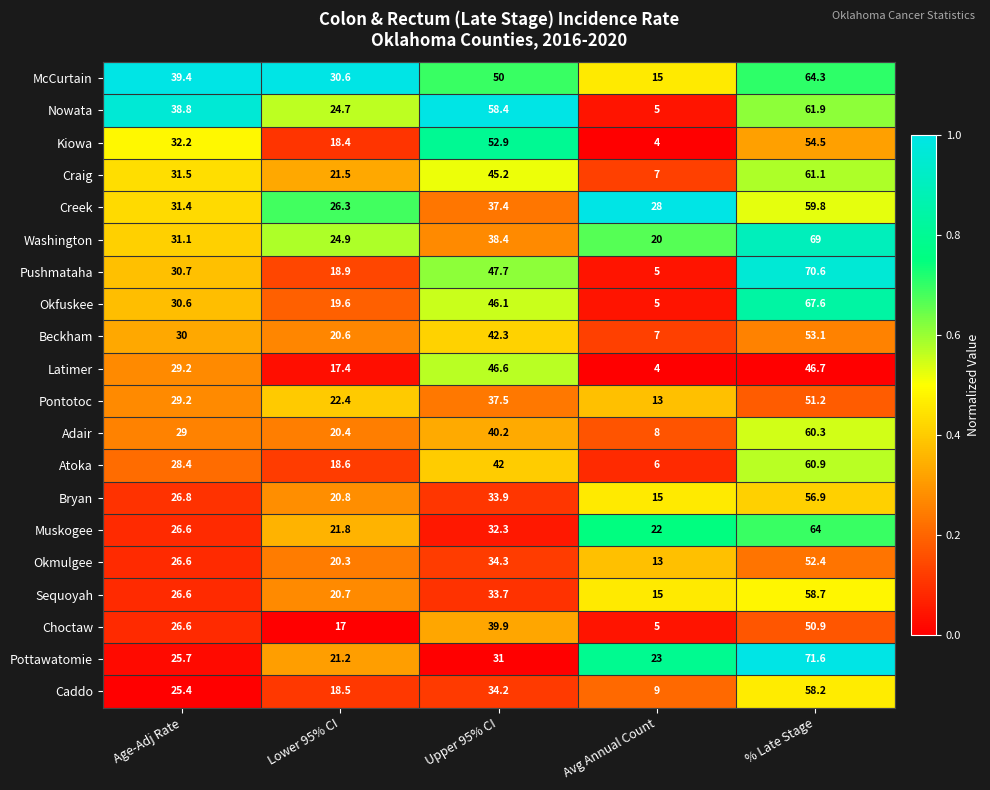

Is it true that Kiowa equals 1.6 at Avg Annual Count?

False